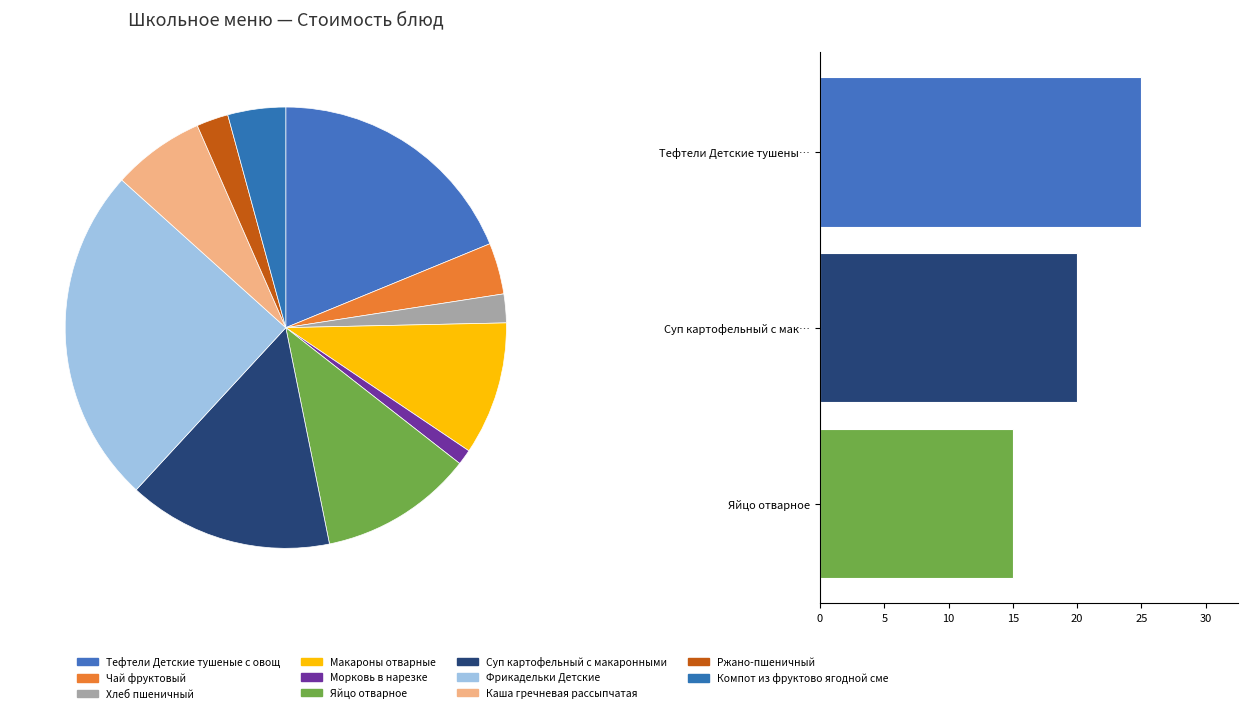

Is Фрикадельки Детские the majority of the pie?

No